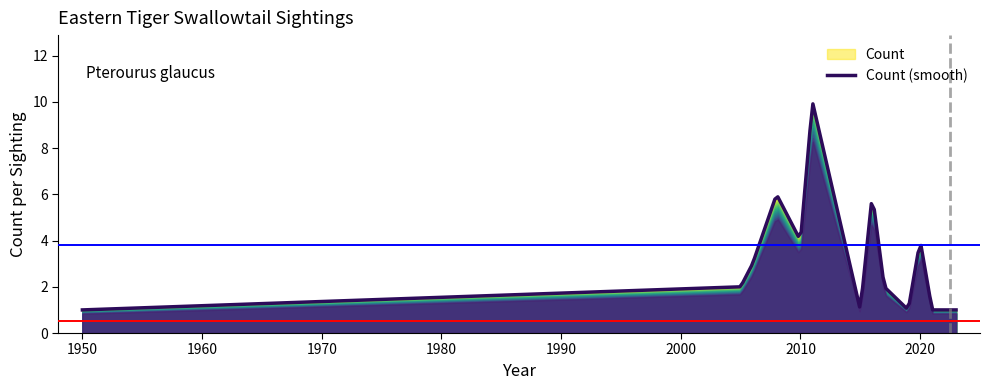

What is the difference between the maximum and second lowest values?

8.9